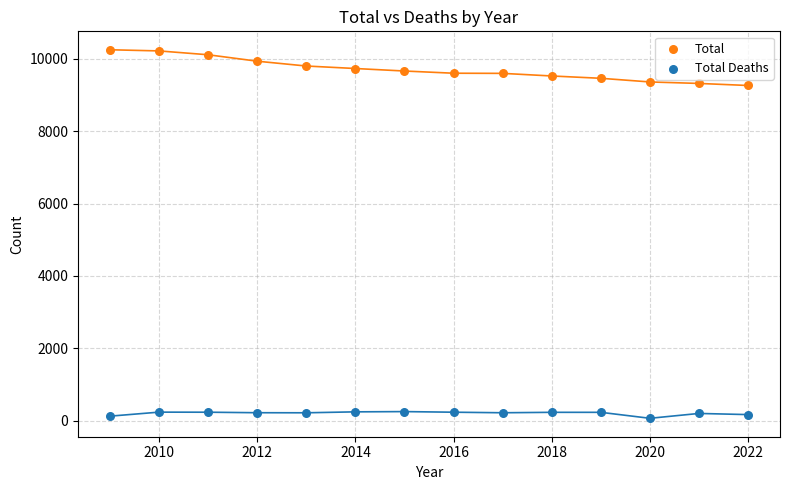

Which series reaches the maximum Y coordinate?

Total